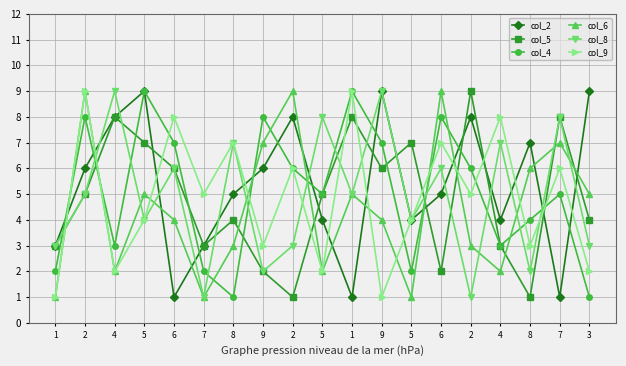

Is this an area chart (filled region under the line)?

No